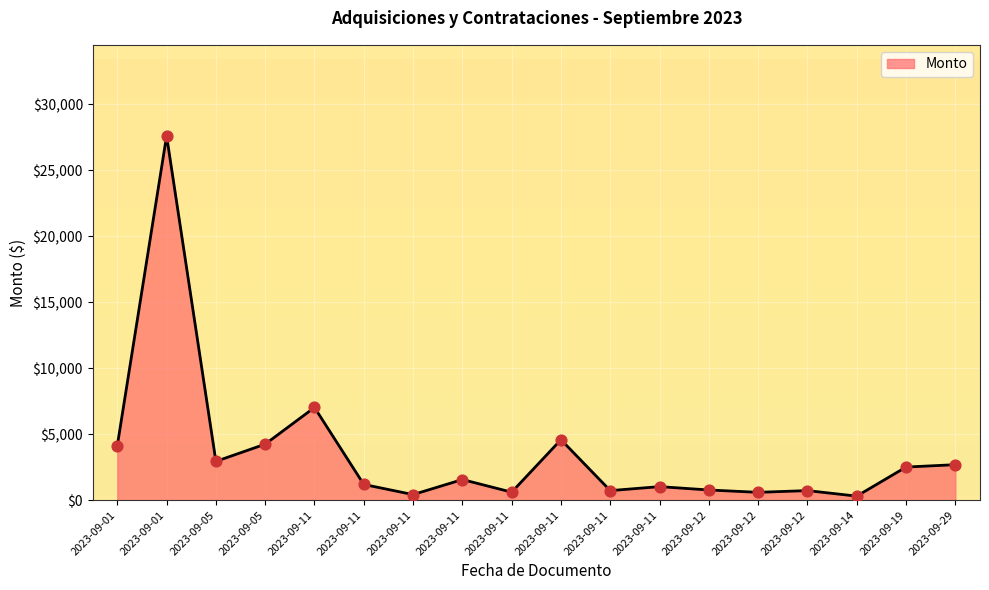

What is the change in value from 2023-09-12 to 2023-09-12?

-177.0